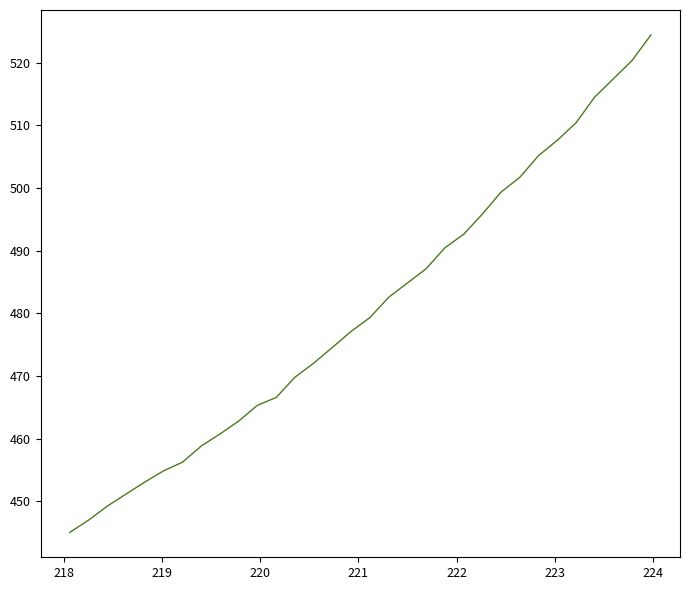

What is the maximum value shown in the chart?

524.4